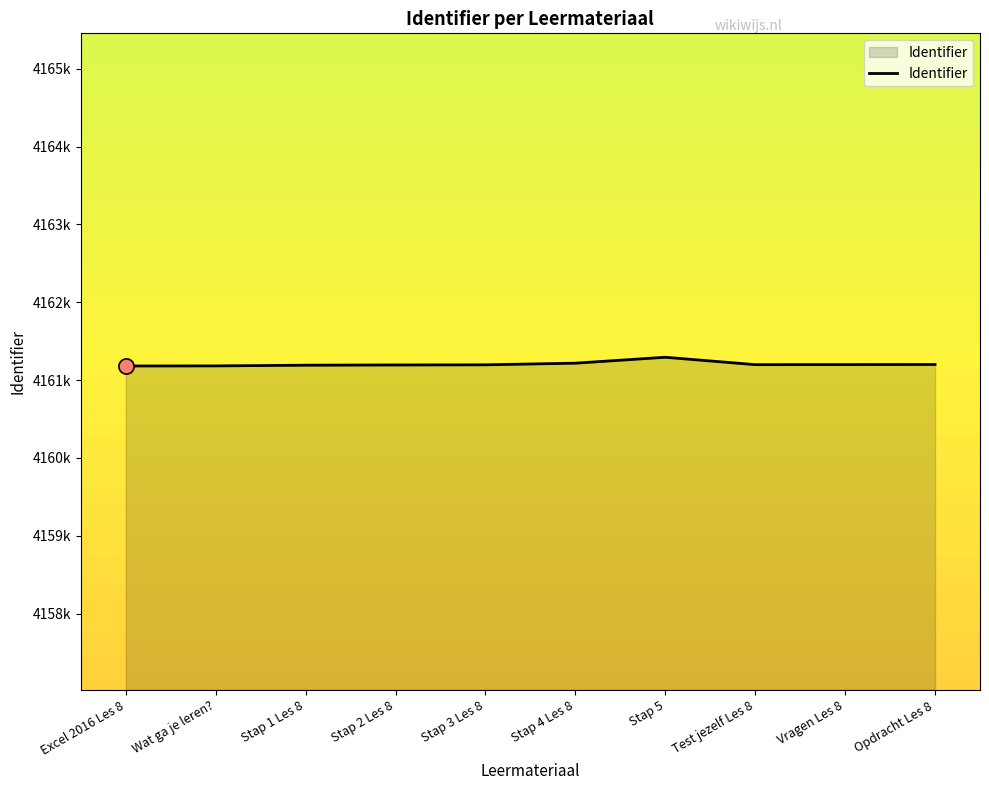

Which has a higher value, Excel 2016 Les 8 or Stap 2 Les 8?

Stap 2 Les 8